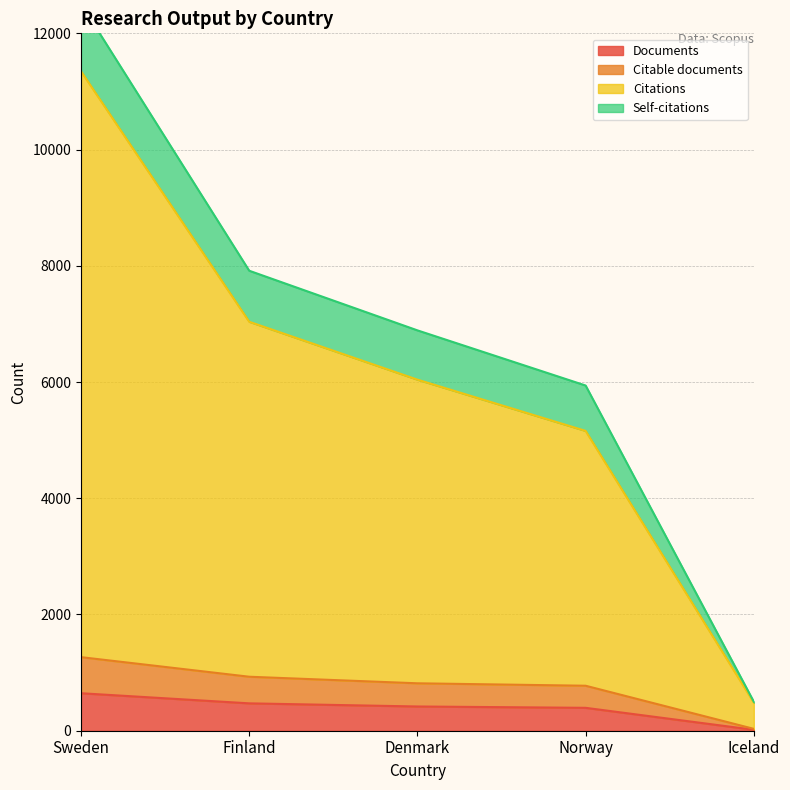

Is it true that Citations equals 6041 at Denmark?

True